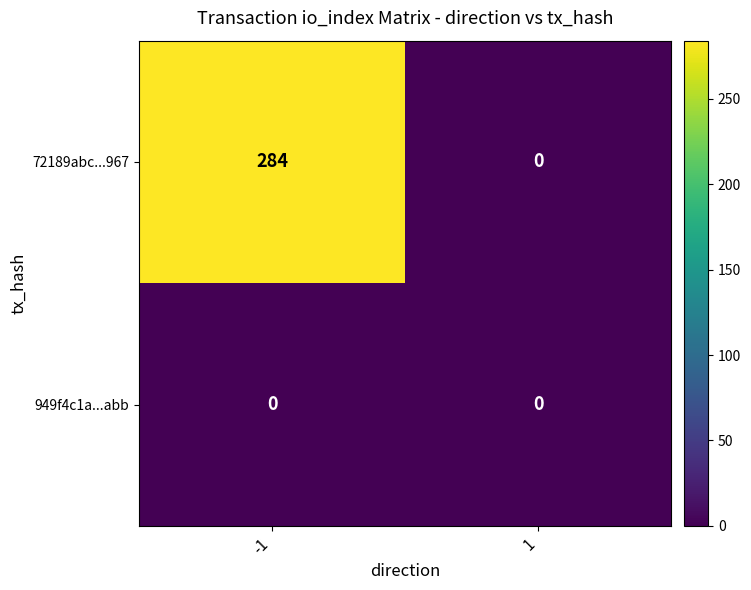

What is the maximum value shown in the chart?

284